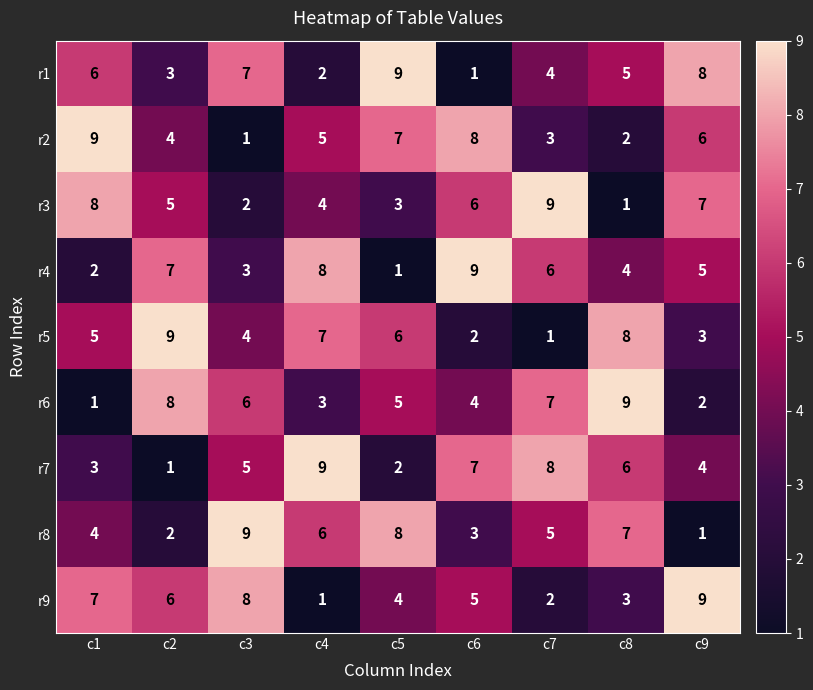

What is the greatest value displayed?

9